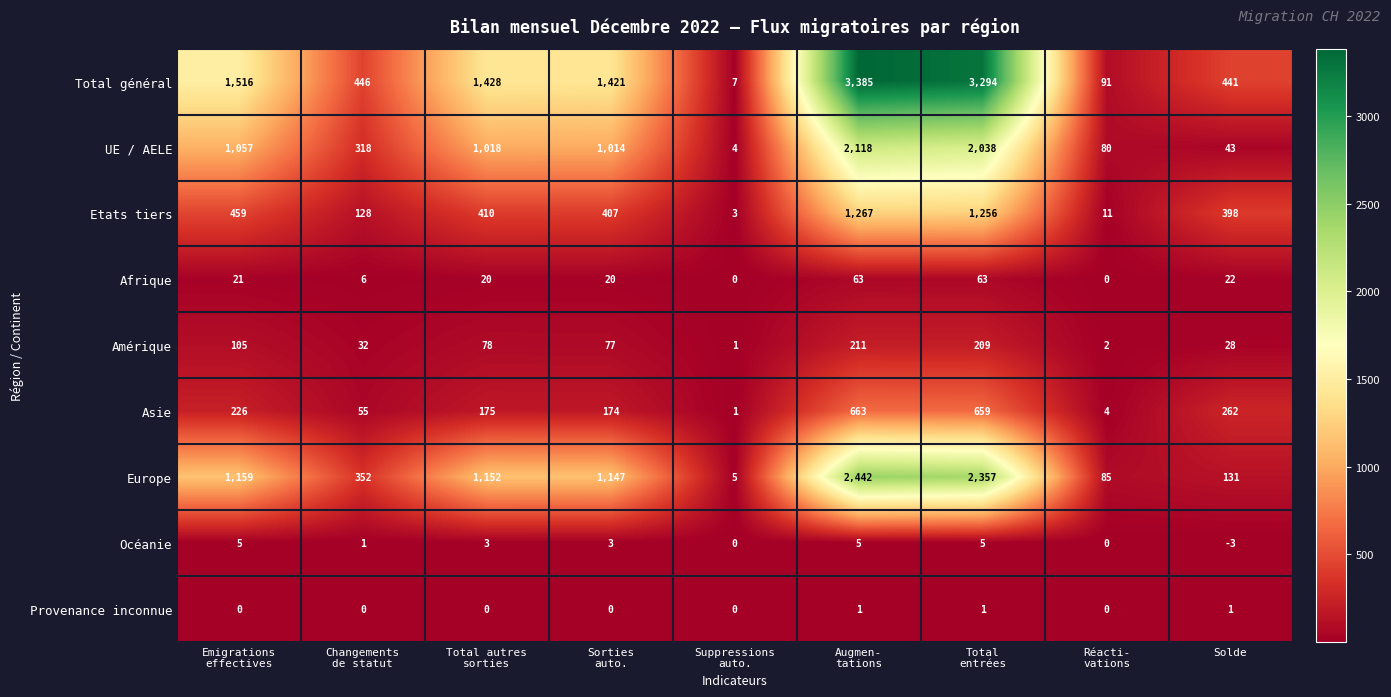

Which series has the largest total across all categories?

Total général